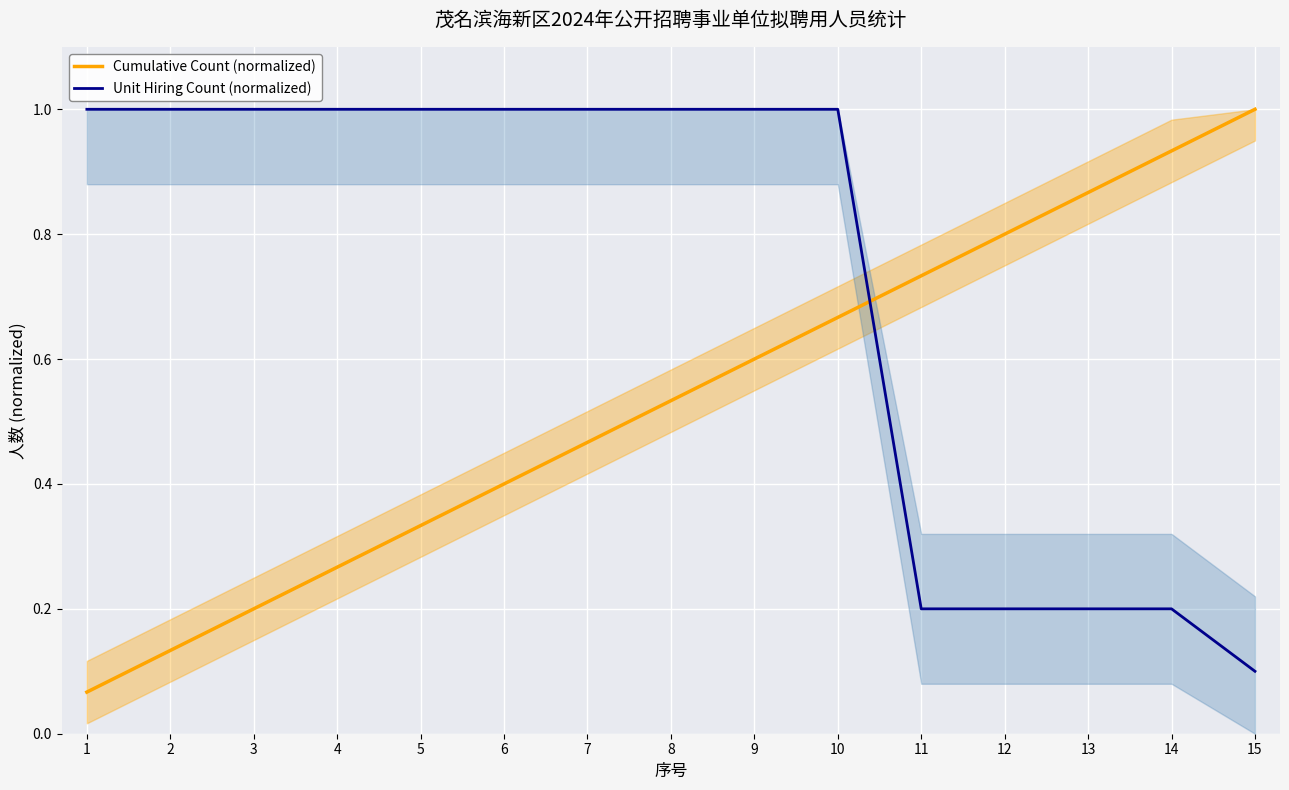

What is the highest value of the Cumulative Count (normalized) series?

1.0